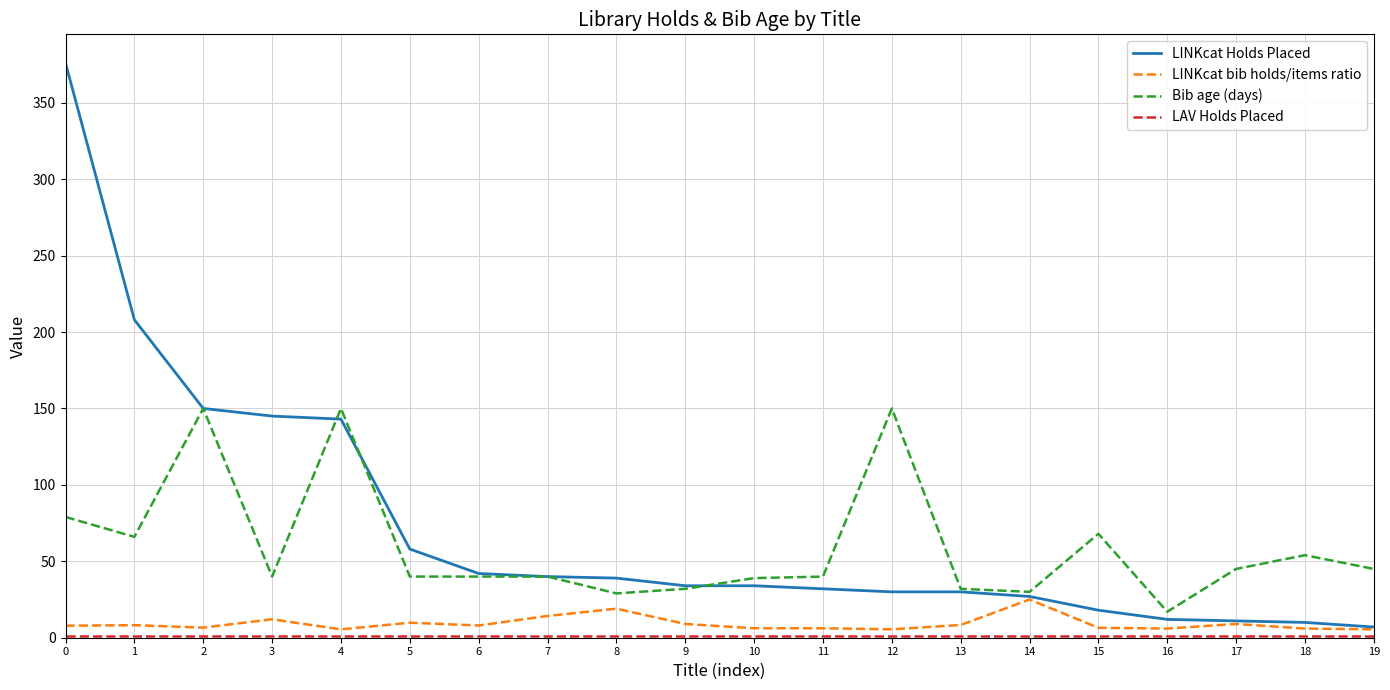

What is the greatest value displayed?

376.0